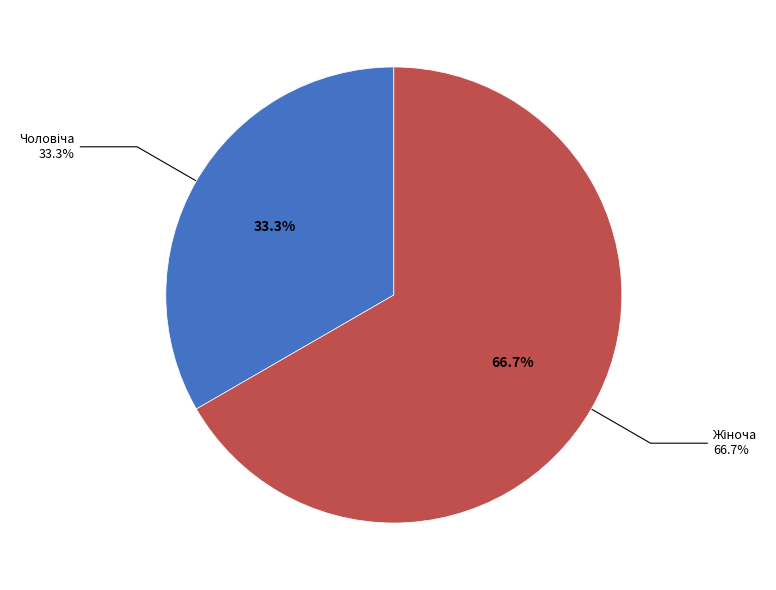

Which category has the biggest portion of the pie?

Жіноча